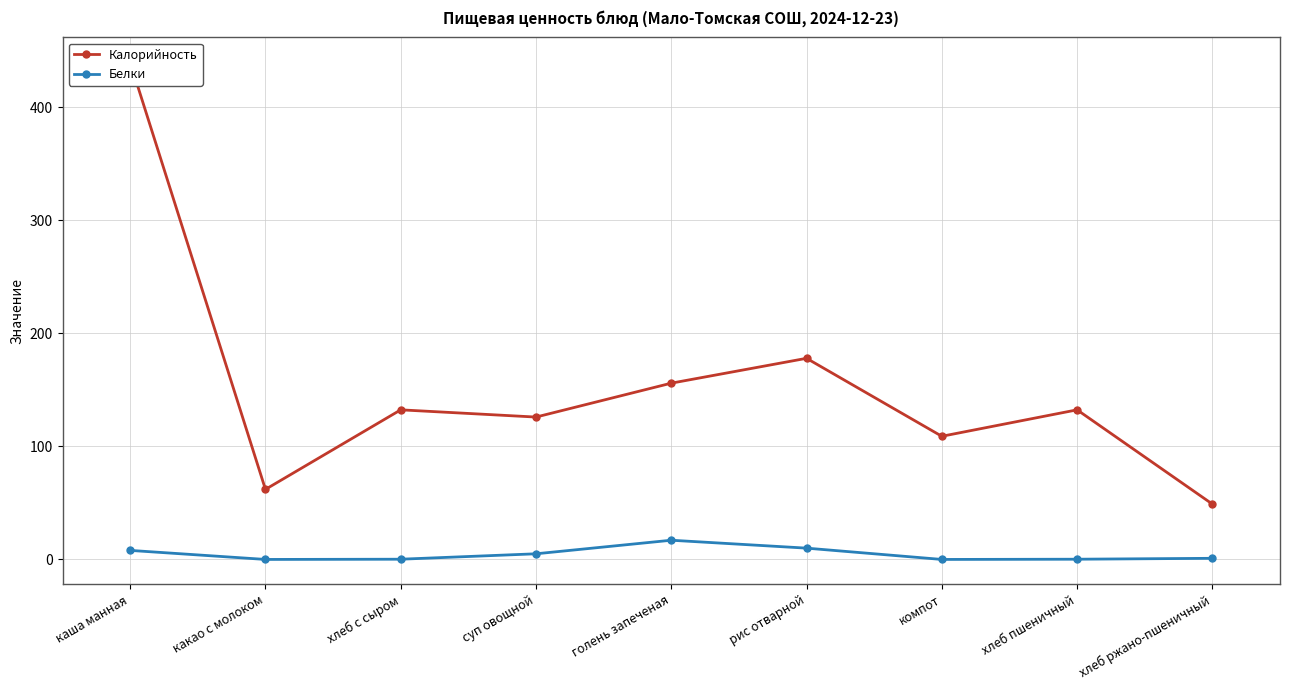

Between компот and какао с молоком, which is larger?

компот